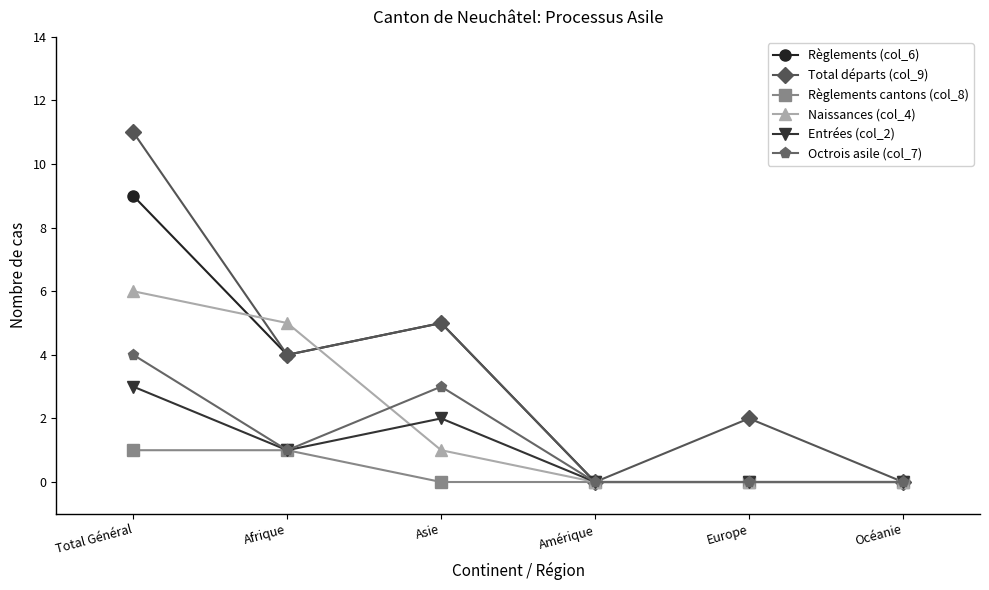

Does the chart have visible grid lines?

No